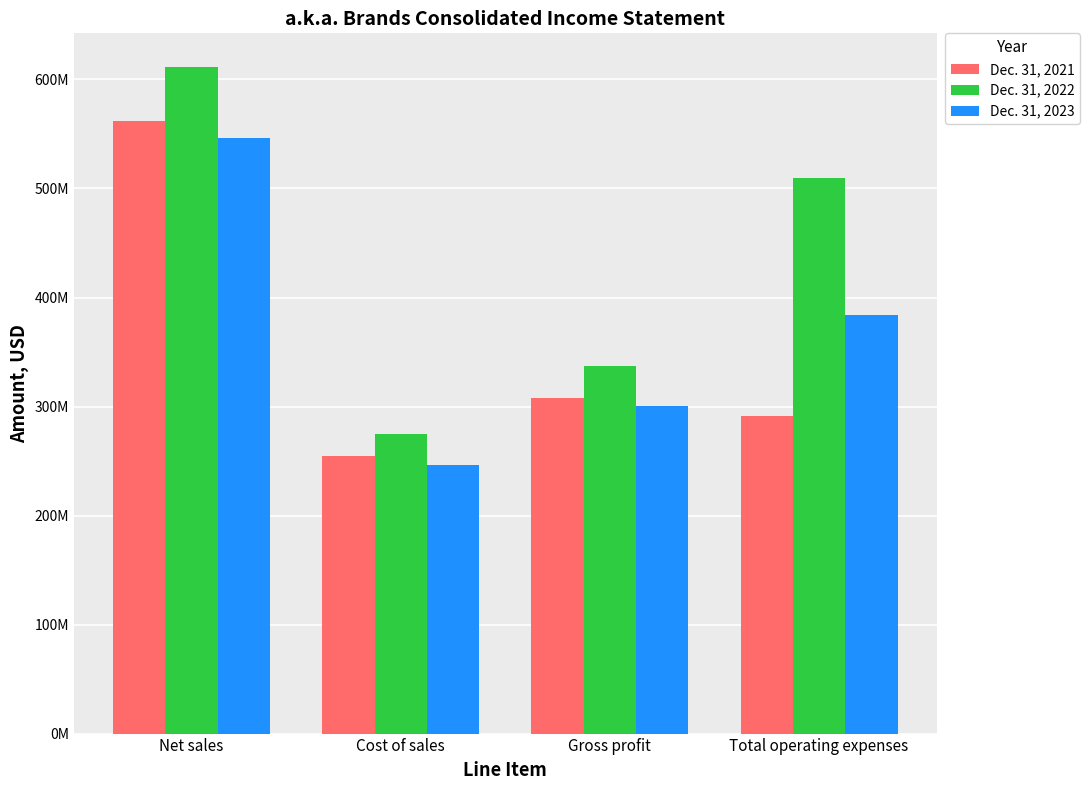

Which series has the largest range (max minus min)?

Dec. 31, 2022